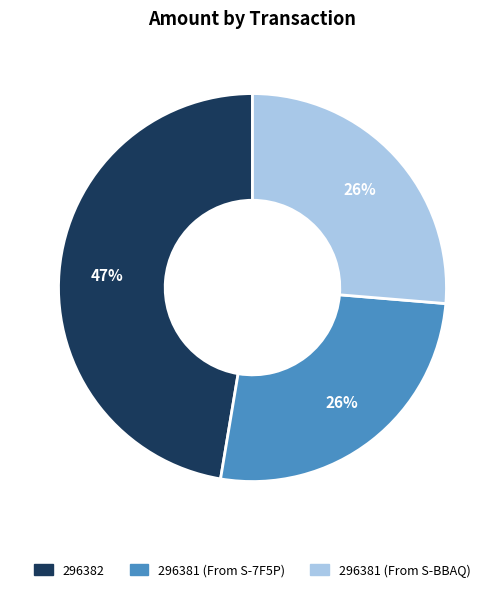

True or false: 296382 accounts for 33% of the total.

False